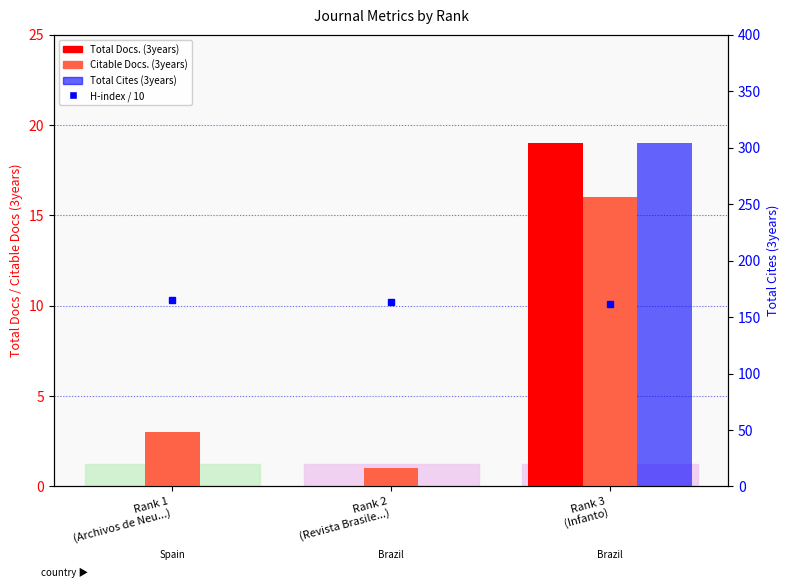

Where is Total Docs. (3years) nearest to the value 9?

Rank 1
(Archivos de Neu...)